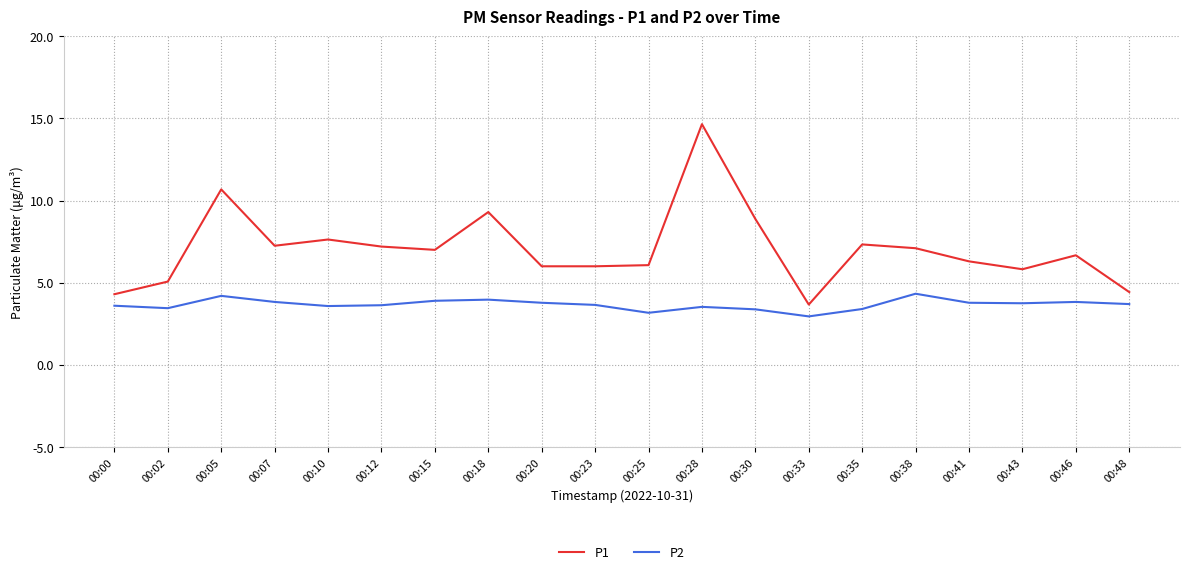

How many lines are shown in the chart?

2